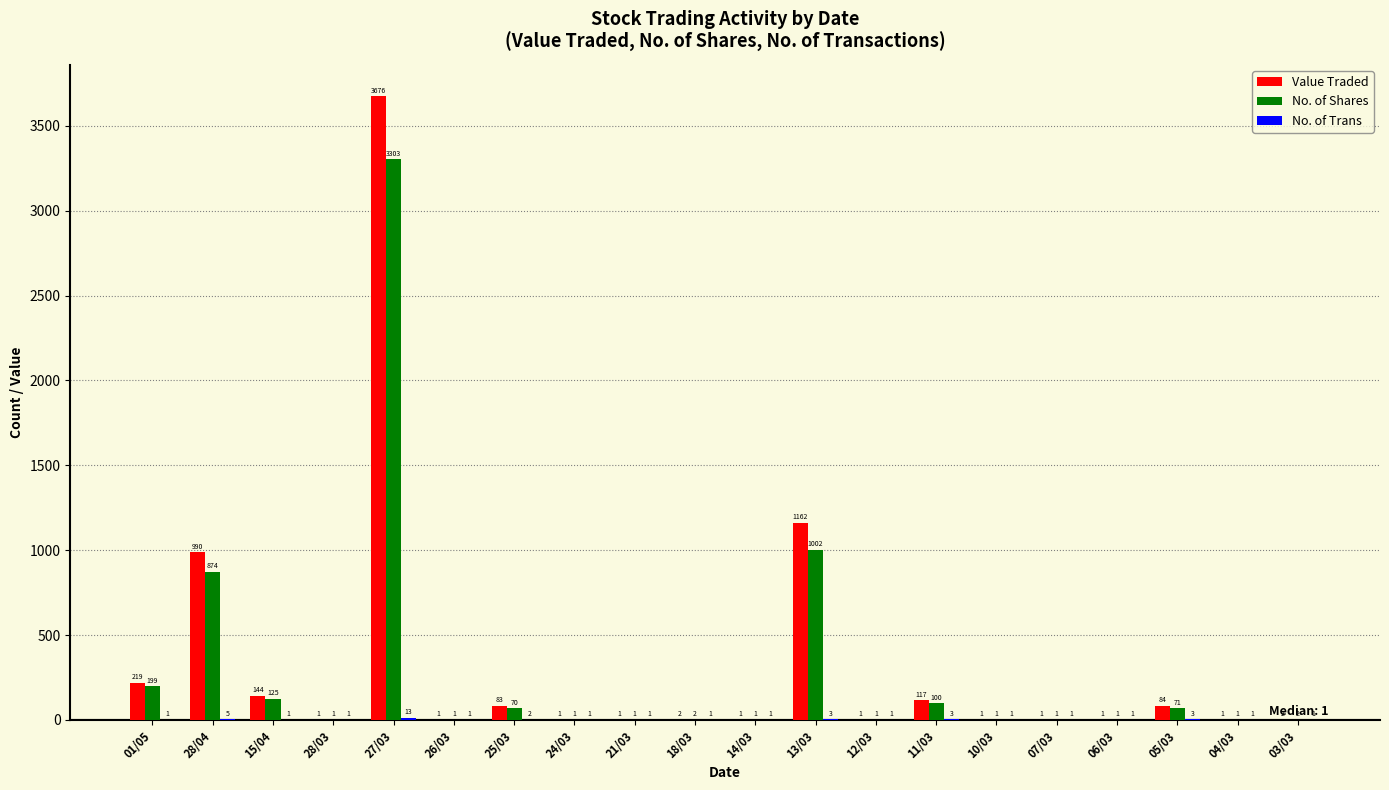

How many distinct data groups are displayed?

3